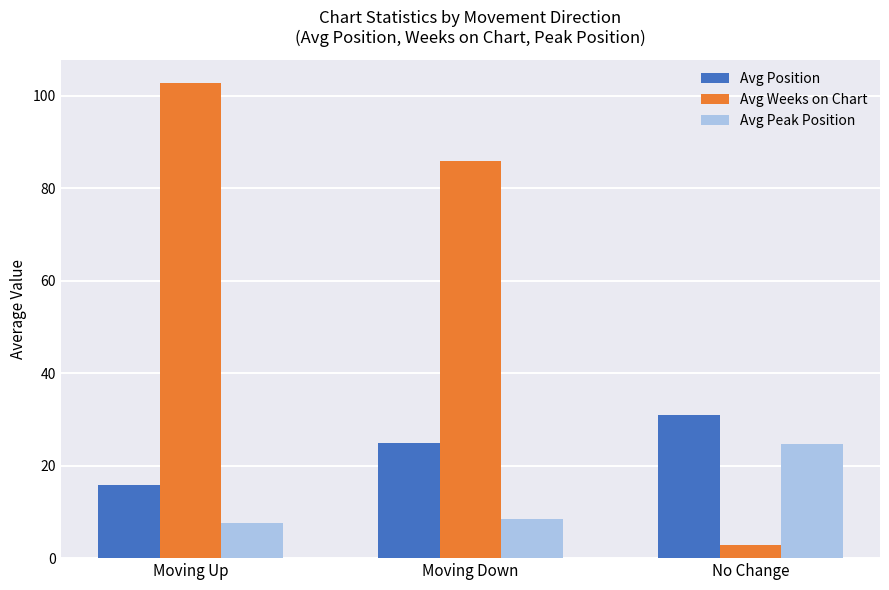

What position from the left is Moving Down?

2